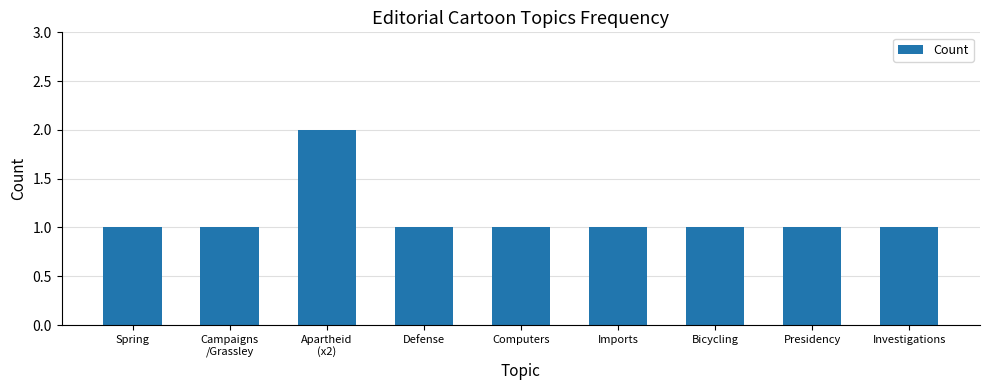

What is the difference between the maximum and minimum values?

1